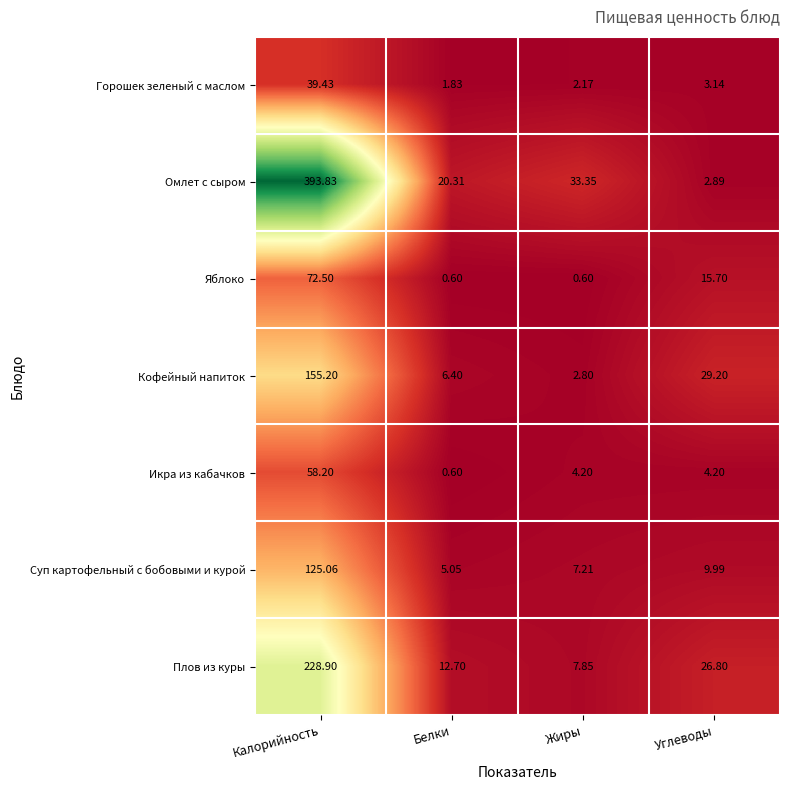

What is the total value across all series at Калорийность?

1073.1